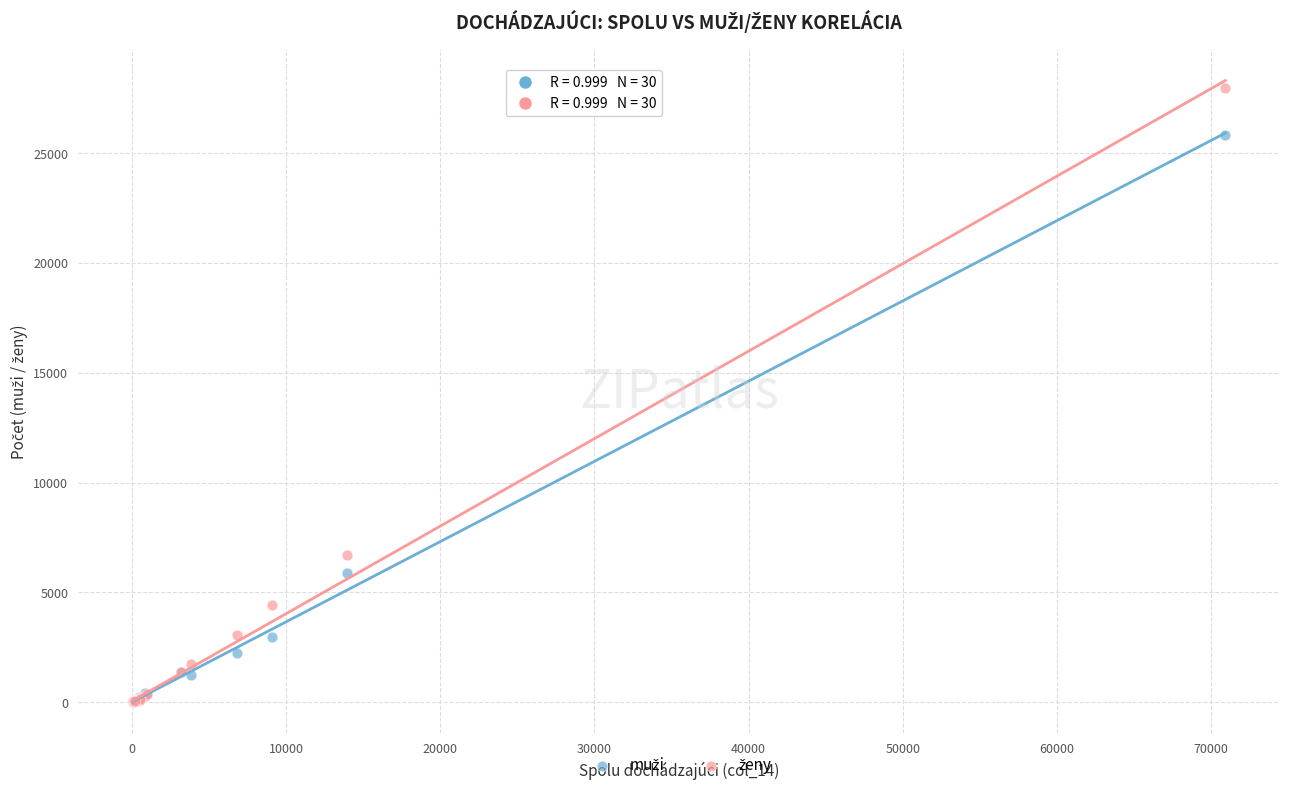

Across all series, what Y value is closest to 13991?

6680